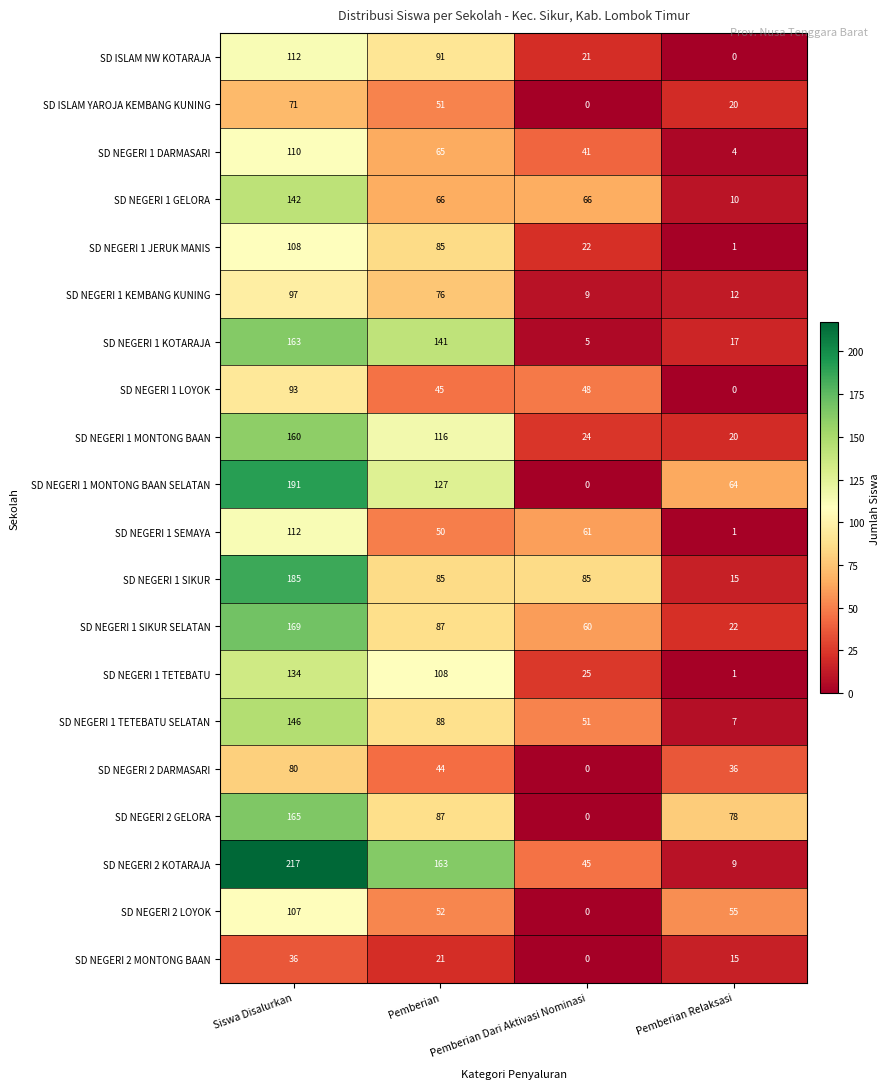

What is the approximate value of SD NEGERI 2 DARMASARI at Pemberian Relaksasi, to the nearest 5?

35